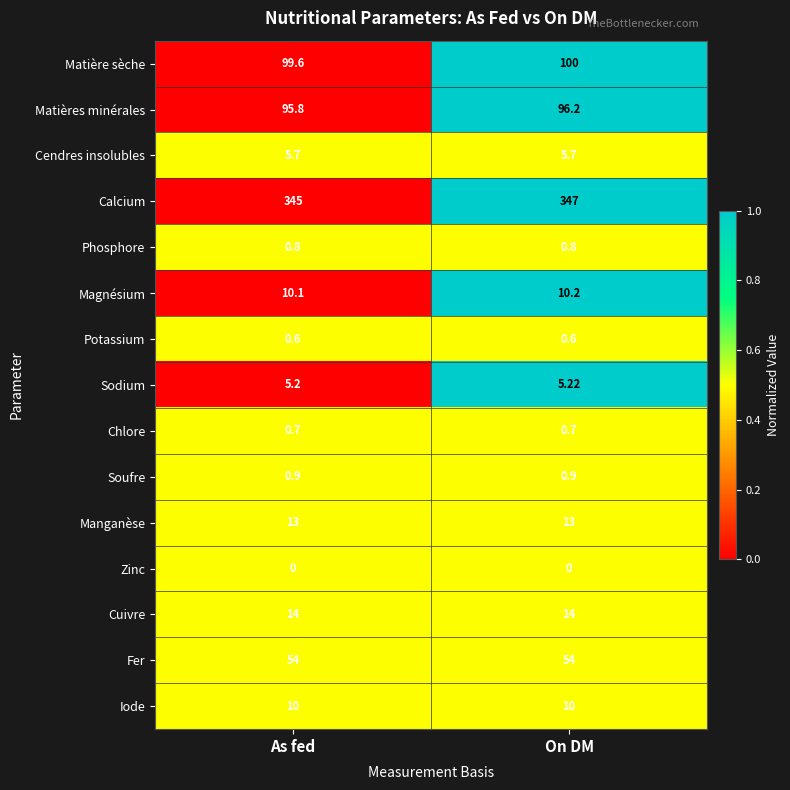

At how many categories does at least one series exceed 0?

2